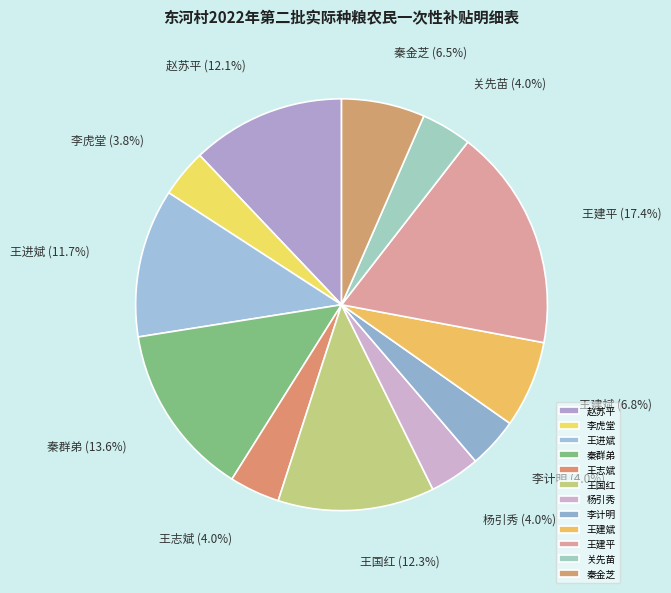

To the nearest percent, what portion does 秦群弟 represent?

14%